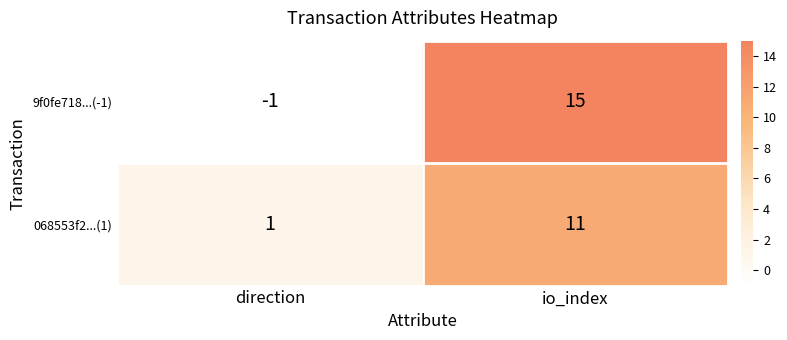

Which series has the largest total across all categories?

9f0fe718...(-1)